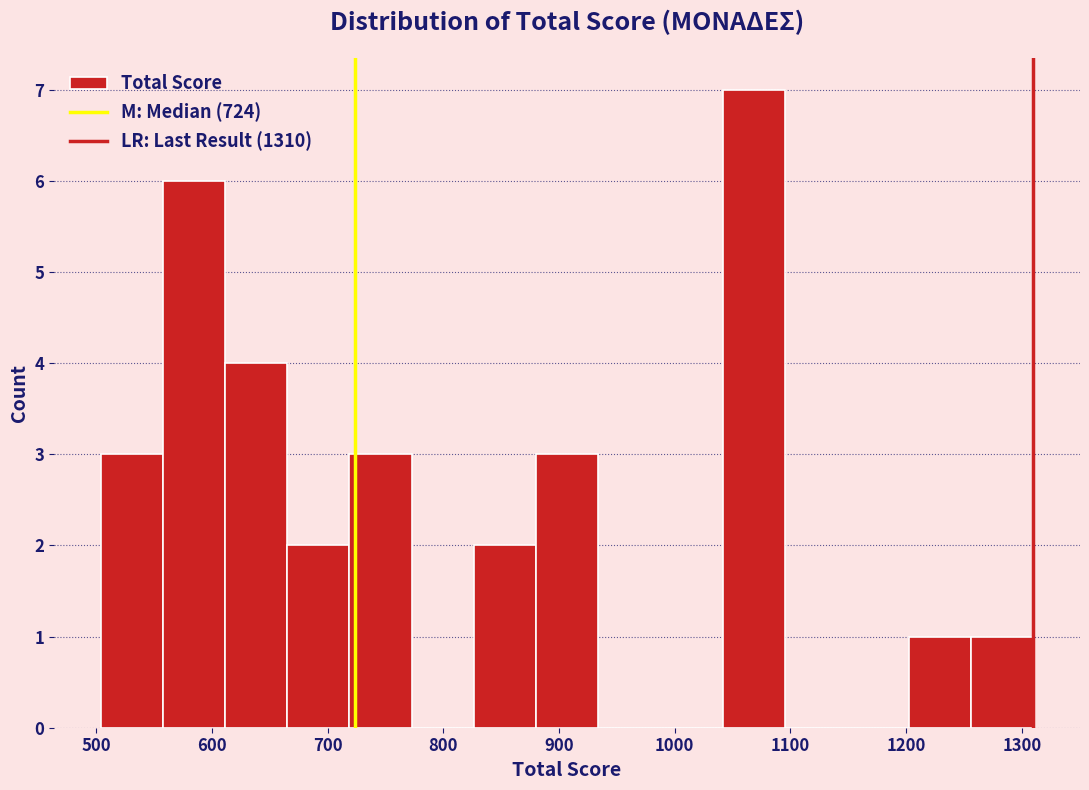

Reading left to right, transcribe this chart: for each bar, give the range it covers on the x-axis and its height. Neither the bar edges nor the heights are printed on the chart, so give them approximately, as read against the axes.

500 to 560: 3
560 to 610: 6
610 to 670: 4
670 to 720: 2
720 to 770: 3
770 to 830: 0
830 to 880: 2
880 to 930: 3
930 to 990: 0
990 to 1040: 0
1040 to 1100: 7
1100 to 1150: 0
1150 to 1200: 0
1200 to 1260: 1
1260 to 1310: 1